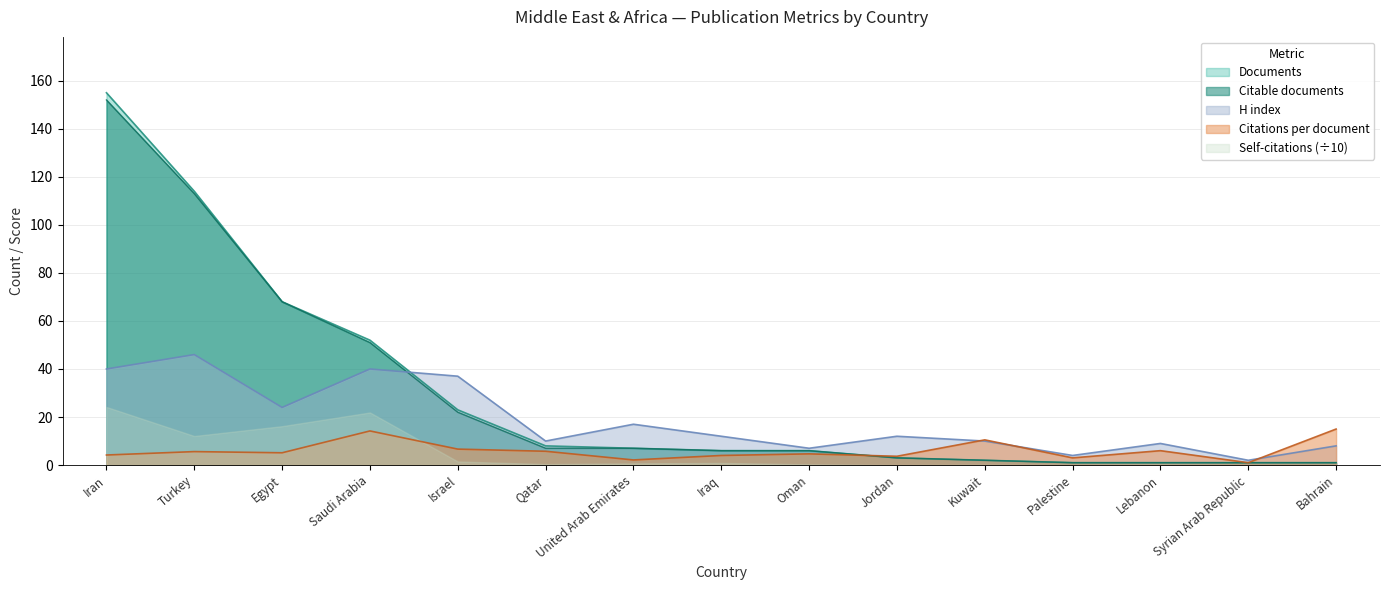

What is the label of the 3rd point from the left?

Egypt